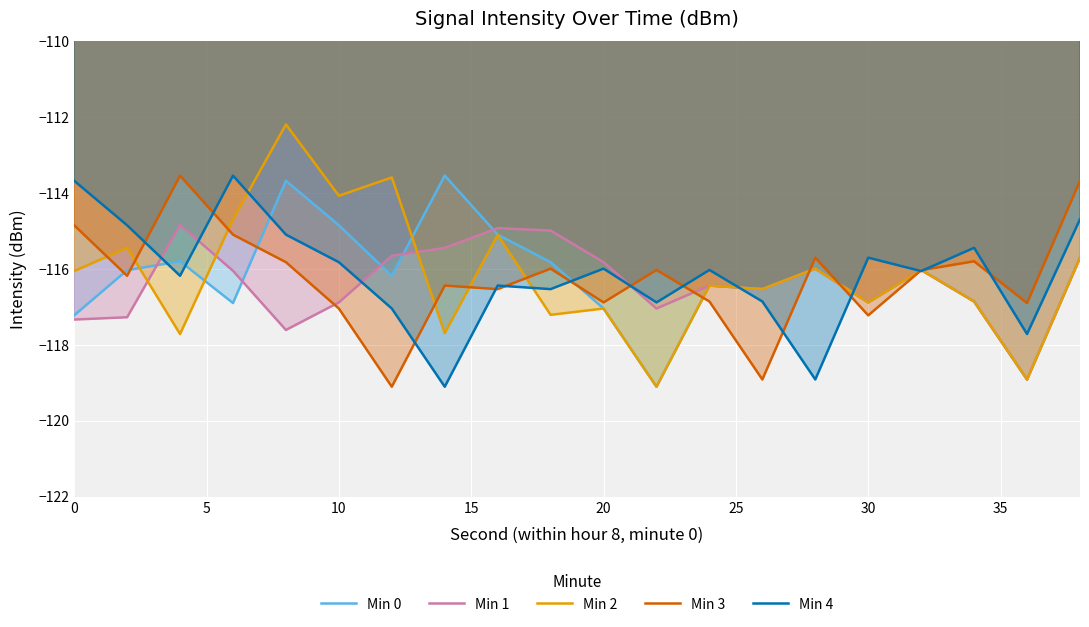

What is the minimum value shown in the chart?

-119.1